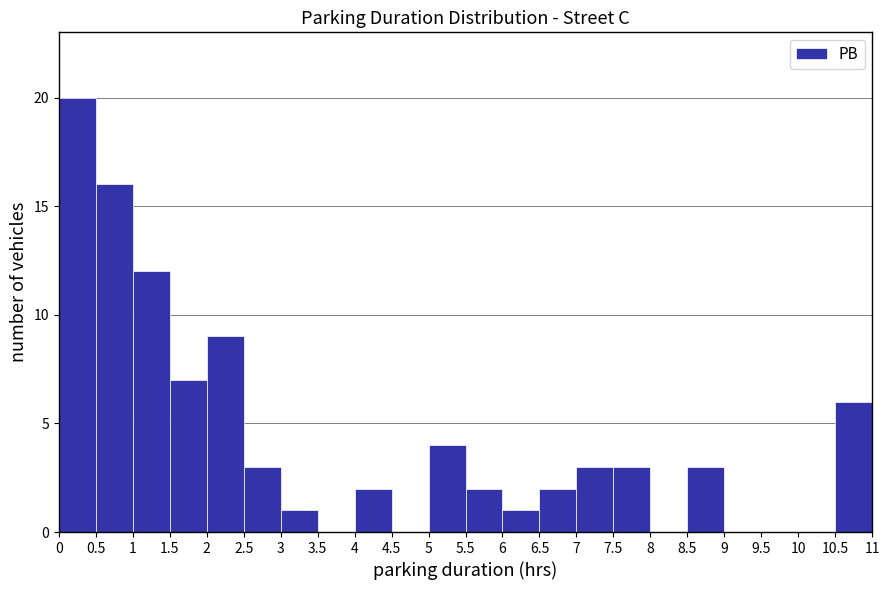

Reading left to right, list every bar in this chart as the range it spans on the x-axis followed by its height. The values are not printed on the chart, so give them approximately, as read against the axis.

0 to 0.5: 20
0.5 to 1: 16
1 to 1.5: 12
1.5 to 2: 7
2 to 2.5: 9
2.5 to 3: 3
3 to 3.5: 1
3.5 to 4: 0
4 to 4.5: 2
4.5 to 5: 0
5 to 5.5: 4
5.5 to 6: 2
6 to 6.5: 1
6.5 to 7: 2
7 to 7.5: 3
7.5 to 8: 3
8 to 8.5: 0
8.5 to 9: 3
9 to 9.5: 0
9.5 to 10: 0
10 to 10.5: 0
10.5 to 11: 6